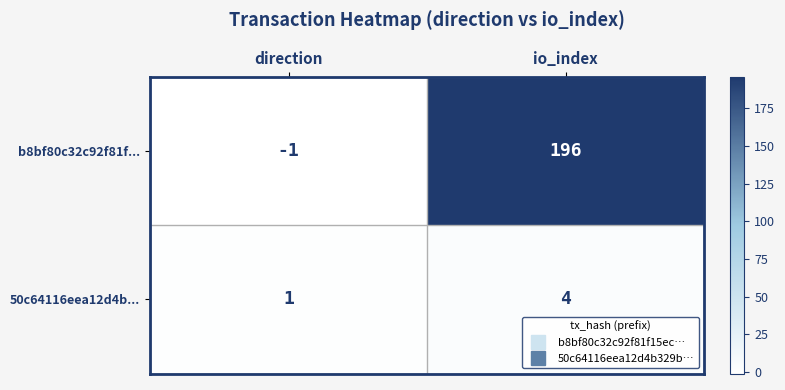

Reading left to right, what are all the values shown in this chart?

b8bf80c32c92f81f...: direction=-1	io_index=196
50c64116eea12d4b...: direction=1	io_index=4